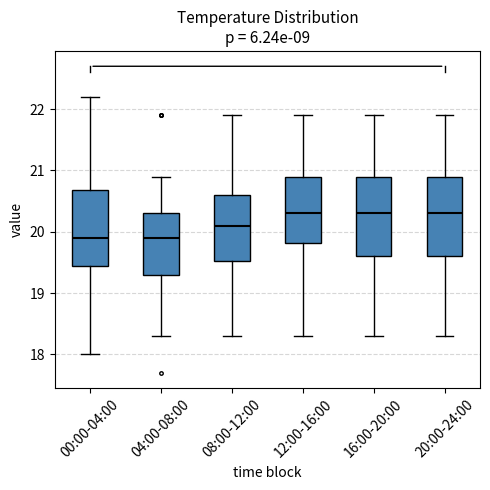

Where is the lower edge of the box for 04:00-08:00 on the y-axis? The values are not printed on the chart, so give them approximately, as read against the axis.

19.3